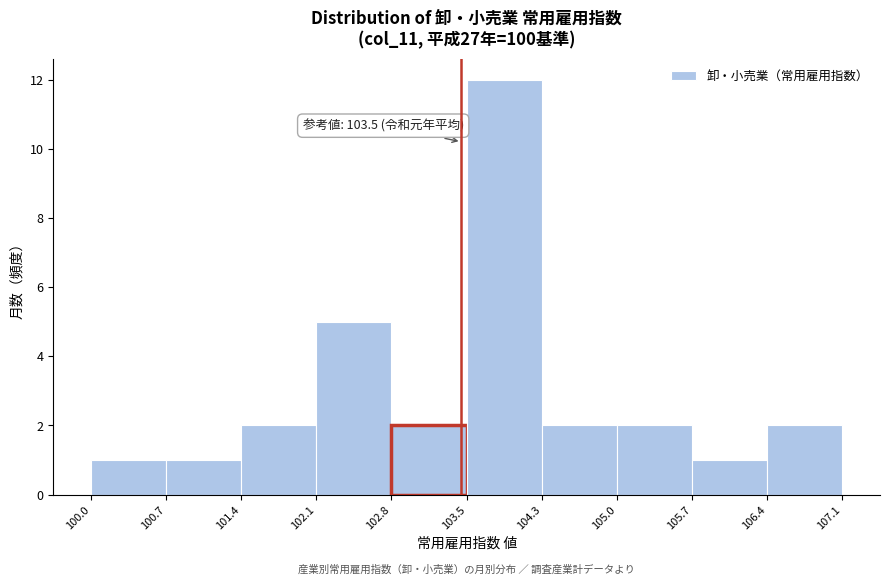

Over which range of the x-axis is the bar tallest?

103.5 to 104.3